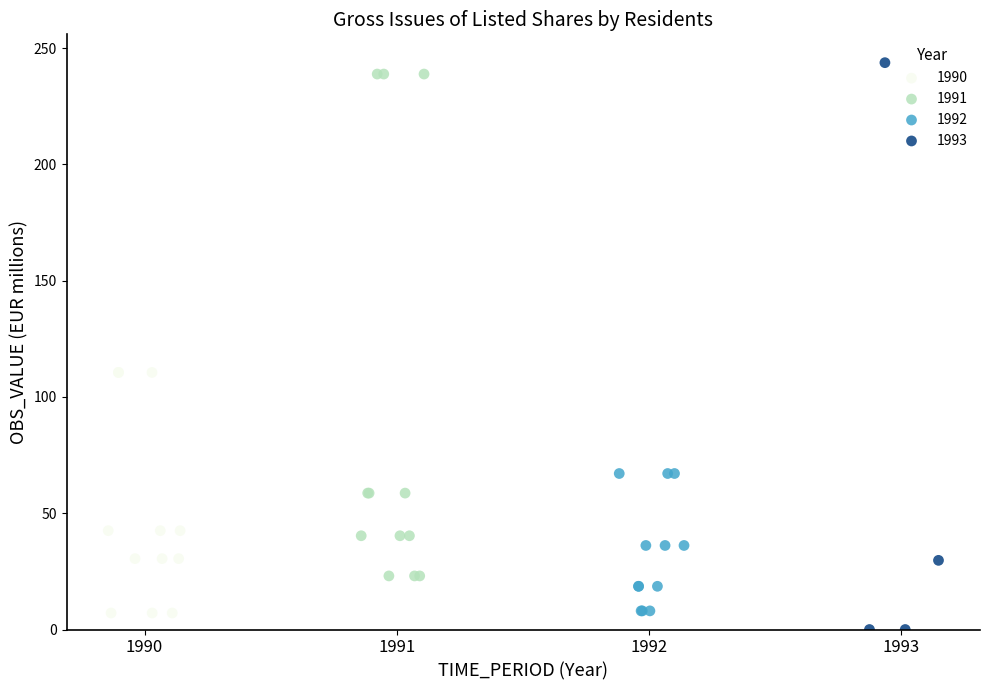

Which series contains the highest Y value?

1993